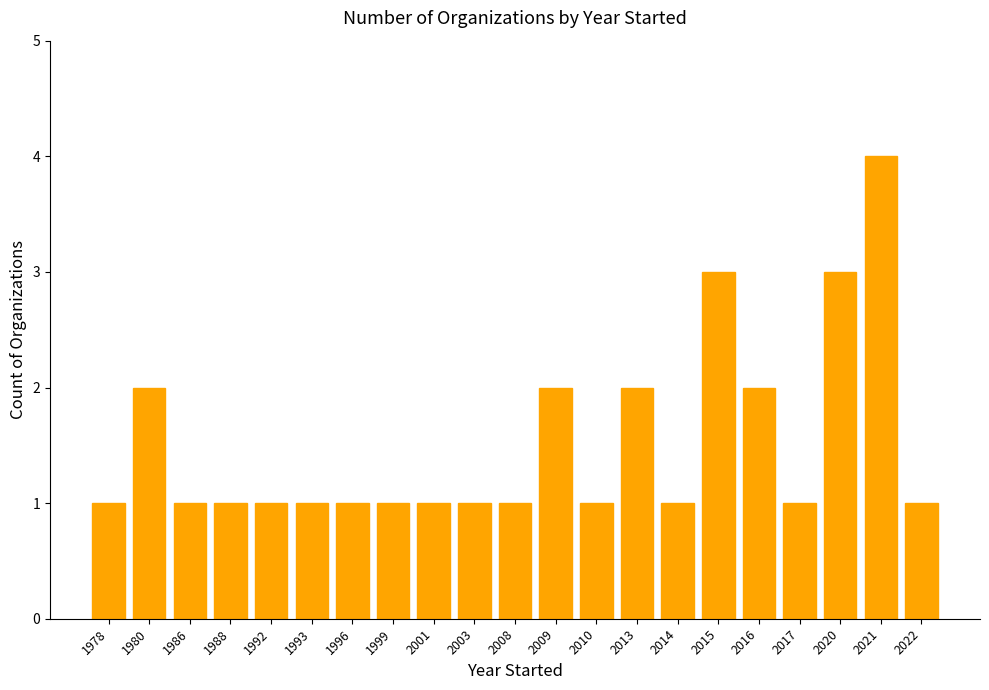

What is the value of the 6th bar from the left?

1